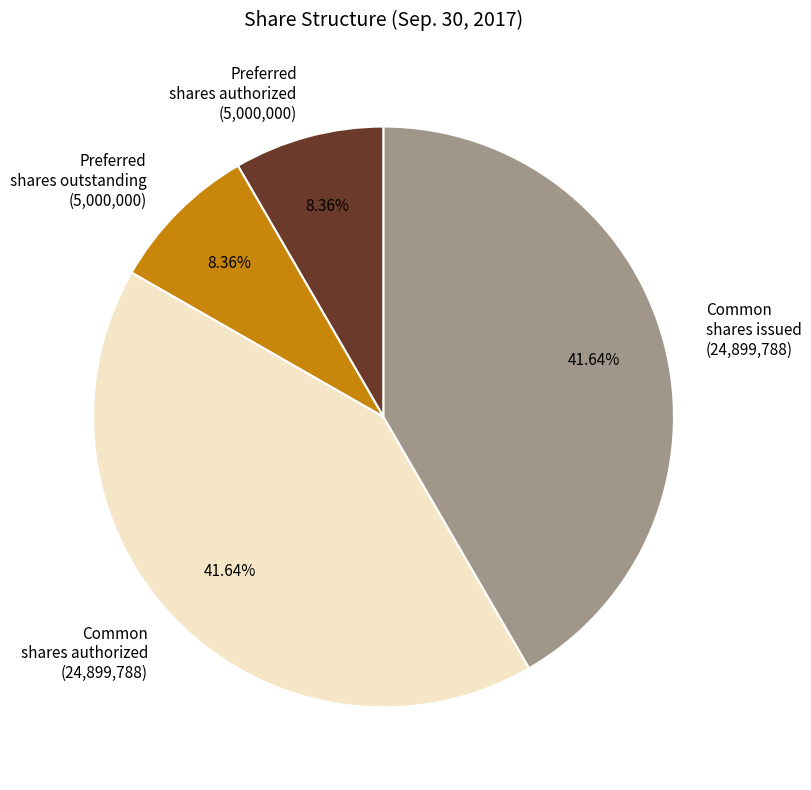

Is there a majority slice in this chart?

No